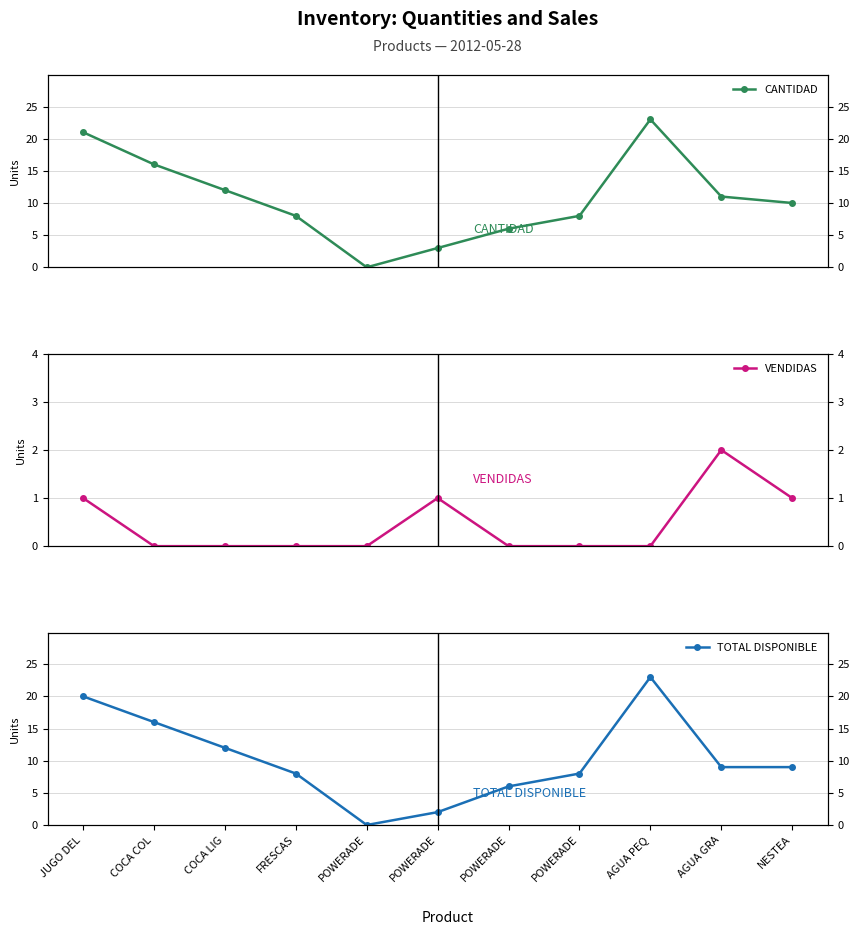

Between POWERADE and AGUA PEQ, which series saw the biggest shift?

CANTIDAD